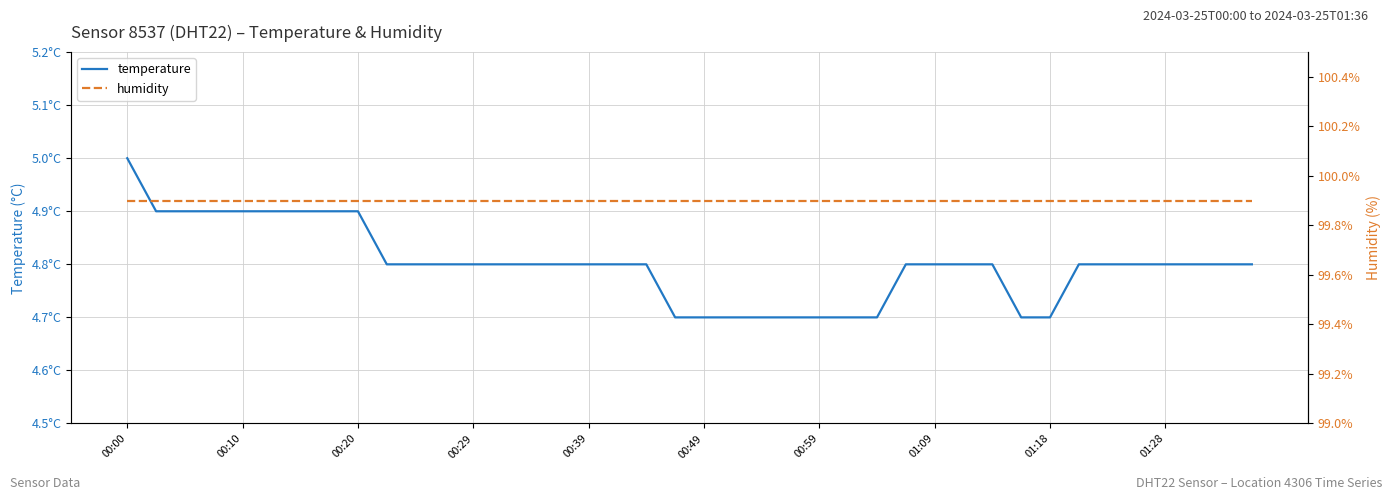

Is it true that temperature equals 1.1 at 00:39?

False